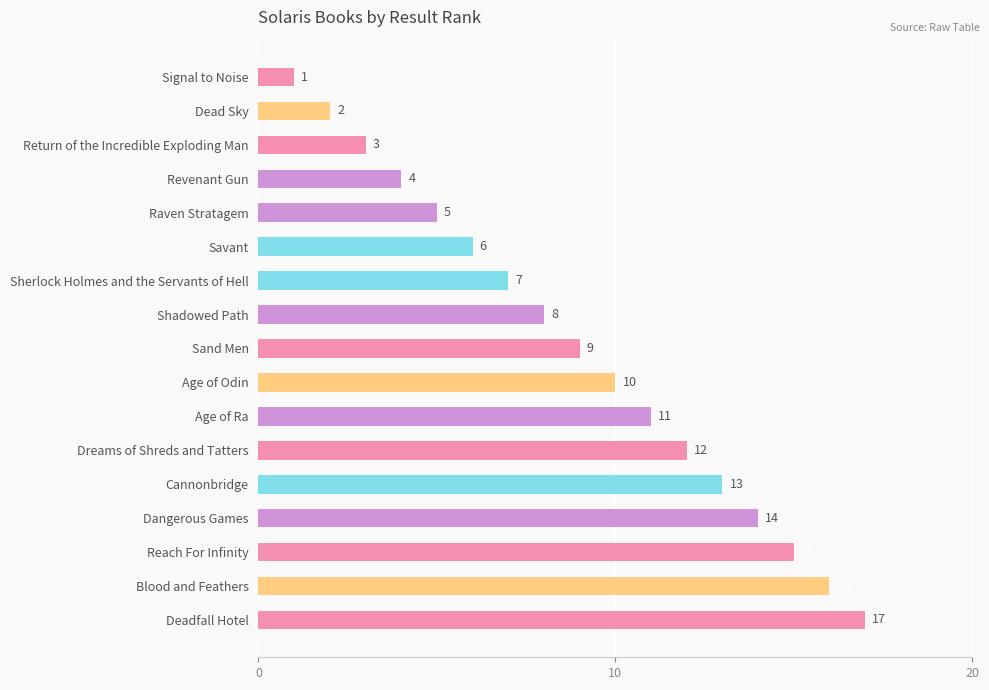

Approximately how many times larger is the value at Reach For Infinity compared to Dead Sky?

7.5